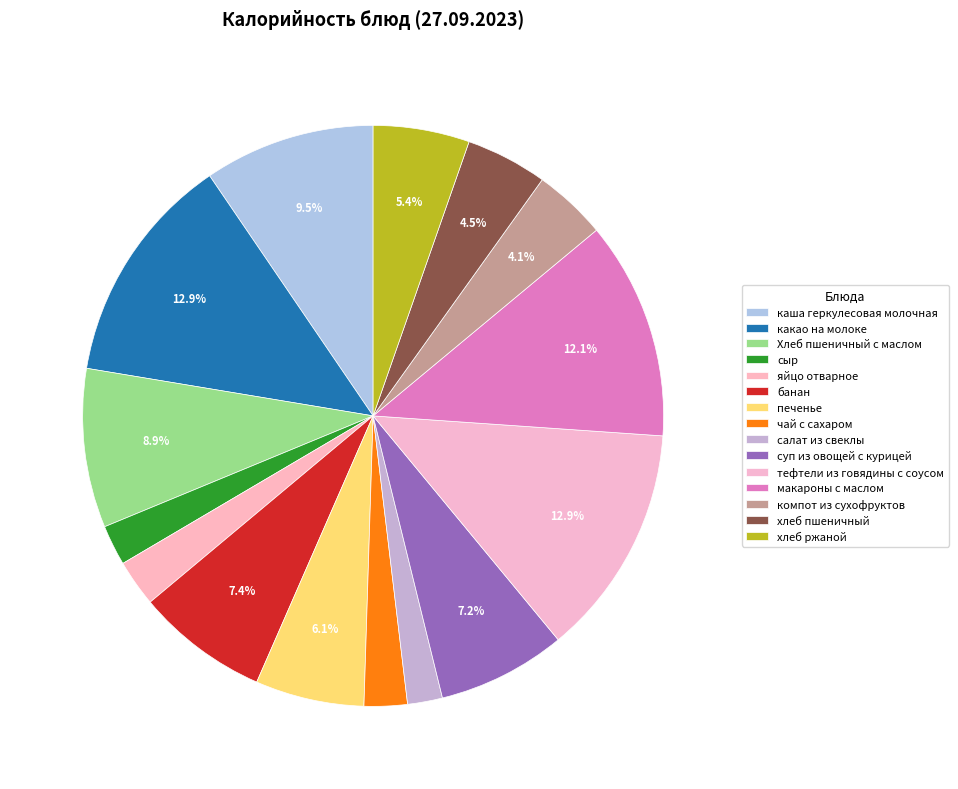

How many slices are in this pie chart?

15